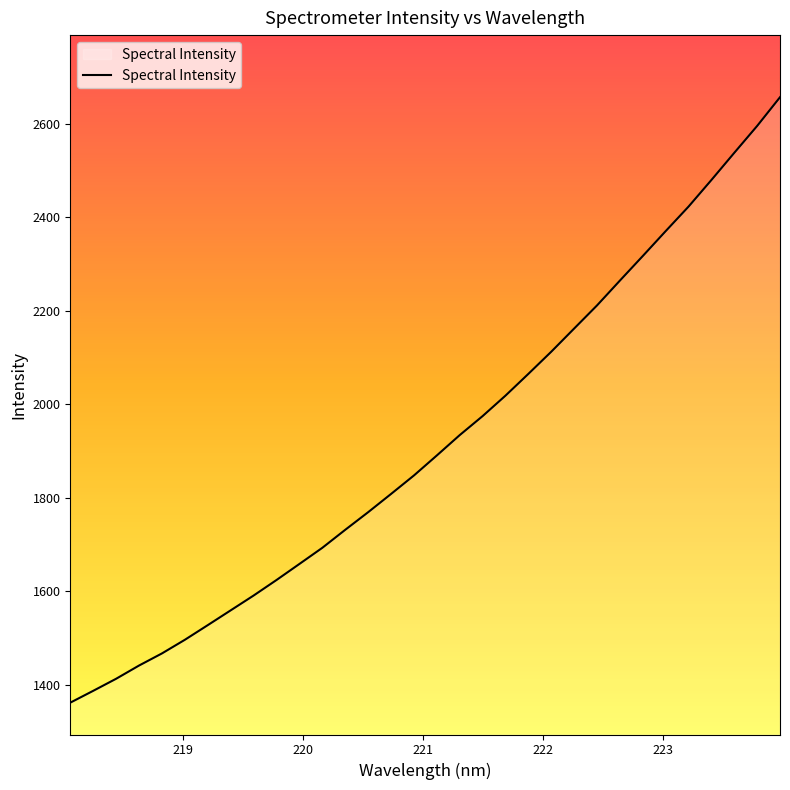

What is the greatest value displayed?

2656.7